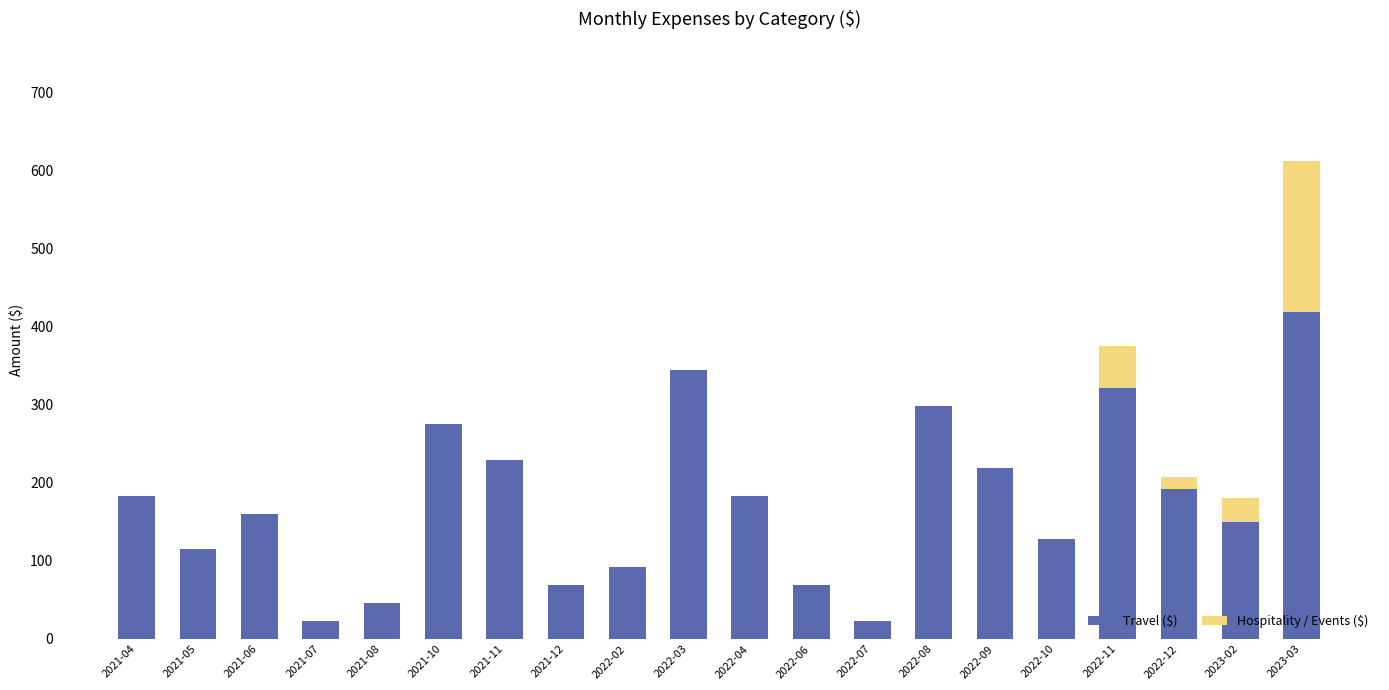

What value does the Travel ($) series have at 2021-08?

45.9